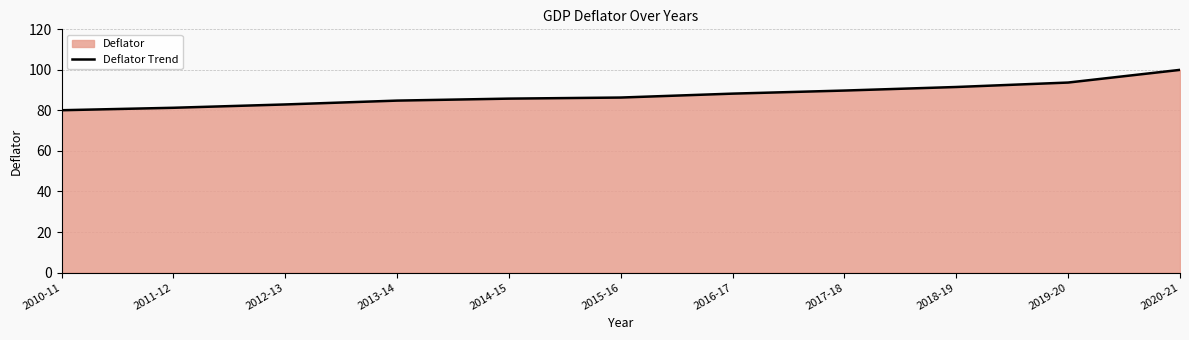

True or false: the data shows 89.8 at 2017-18.

True